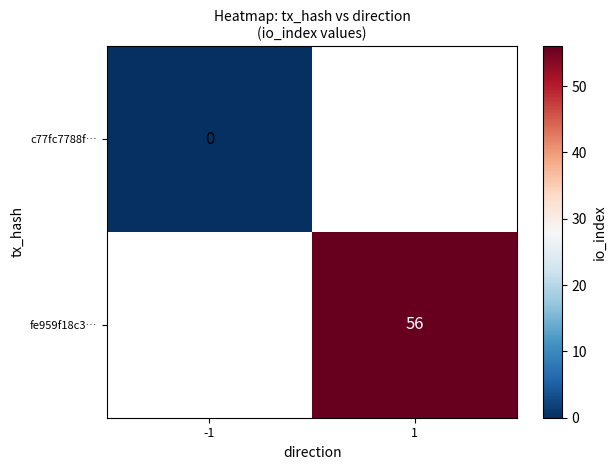

What is the greatest value displayed?

56.0